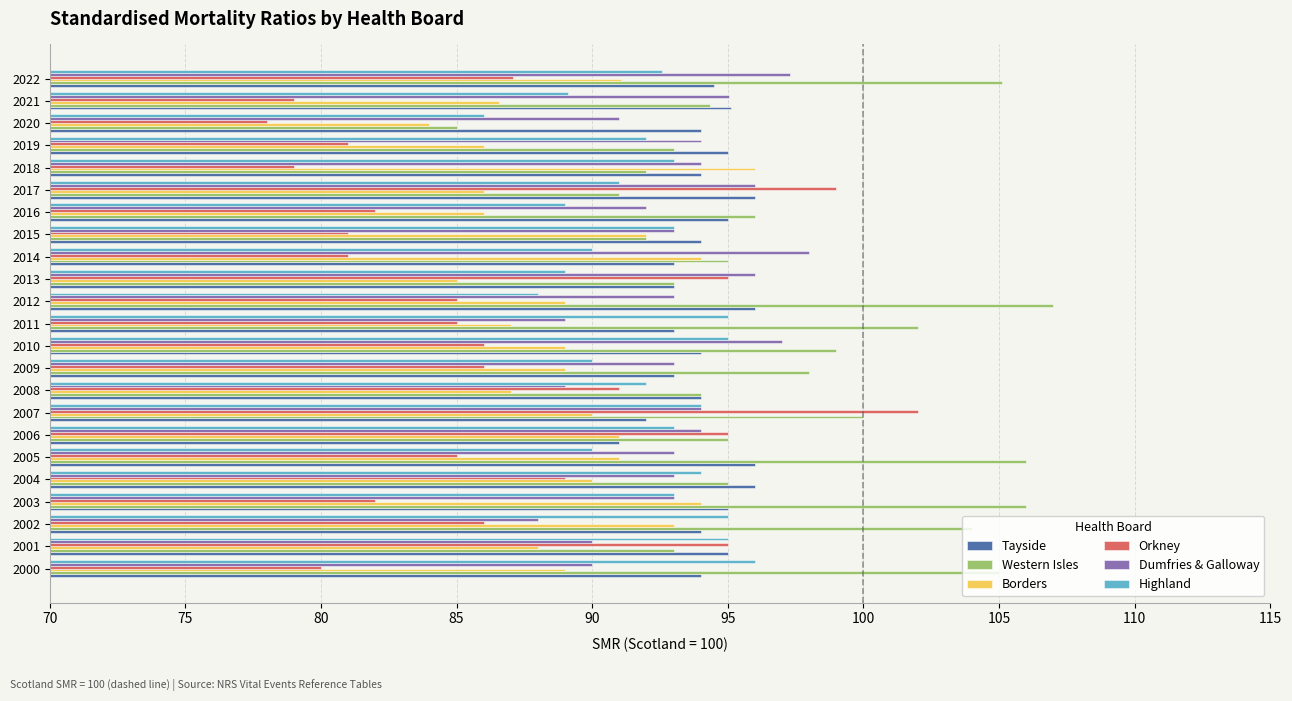

The Orkney series shows 82.0 at 2016. True or false?

True